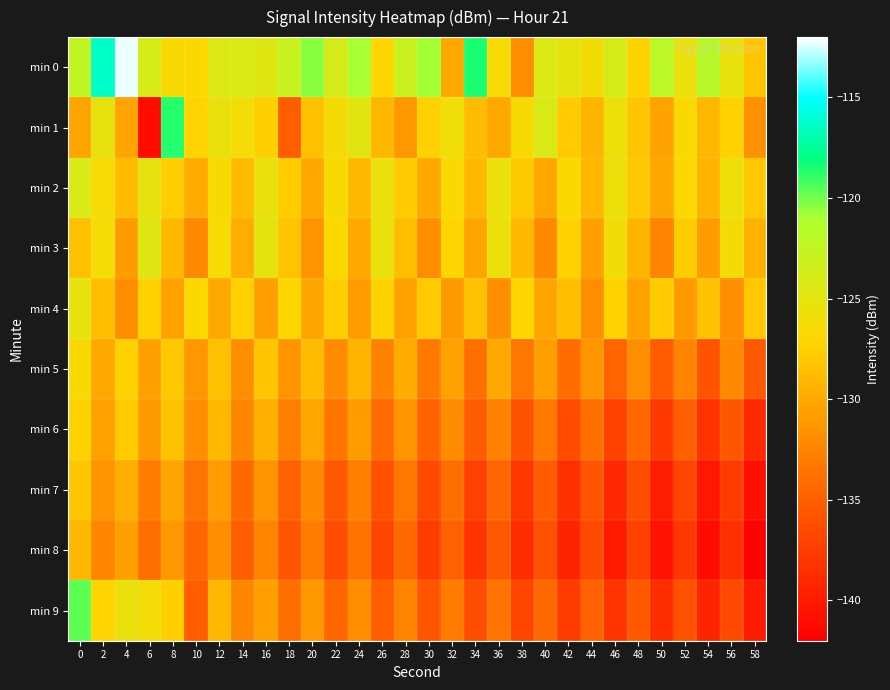

Which series has the largest range (max minus min)?

min 1